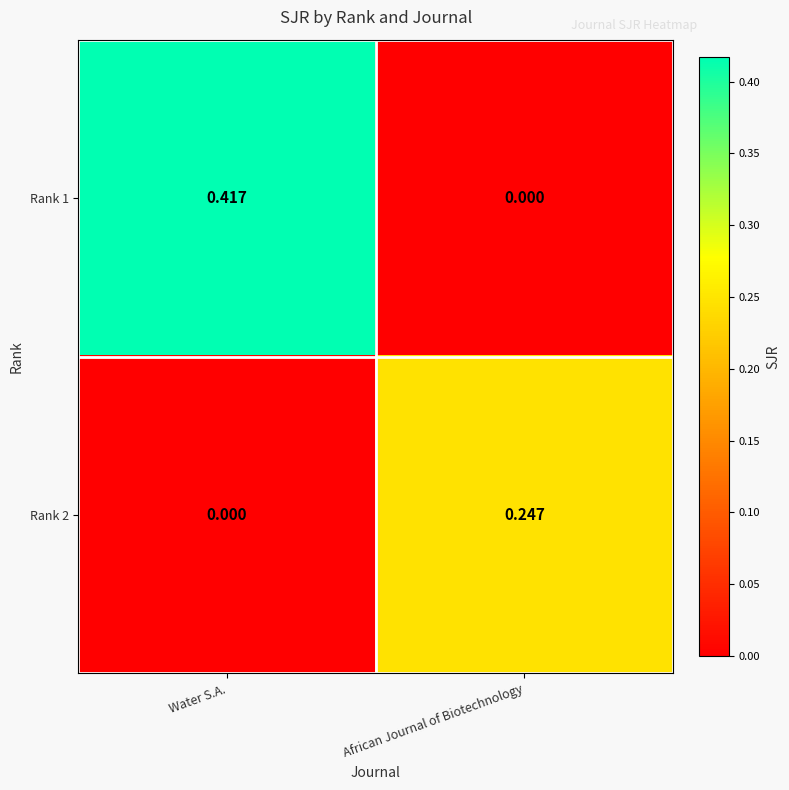

At which category is the sum across all series the highest?

Water S.A.